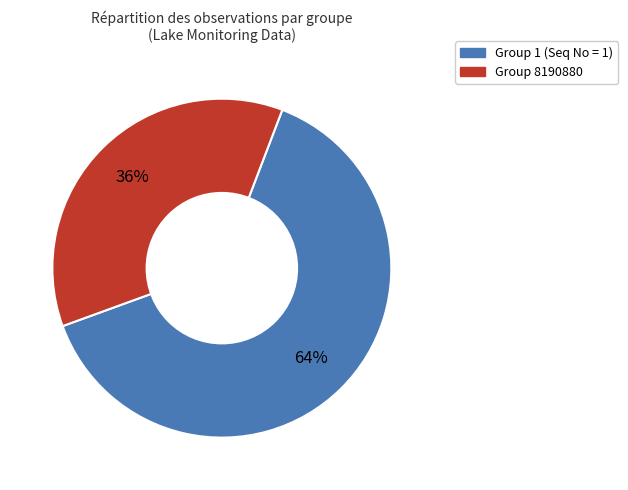

To the nearest percent, what is the average slice percentage?

50%